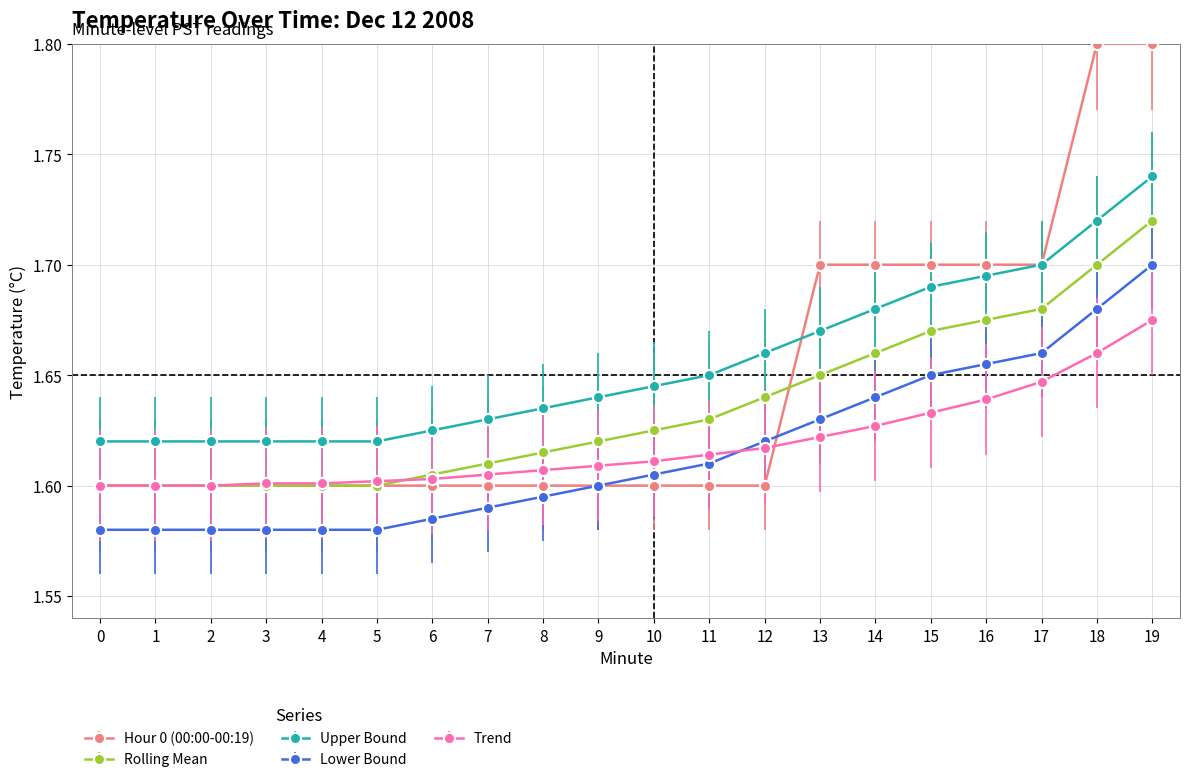

True or false: Rolling Mean and Upper Bound cross at least once.

False